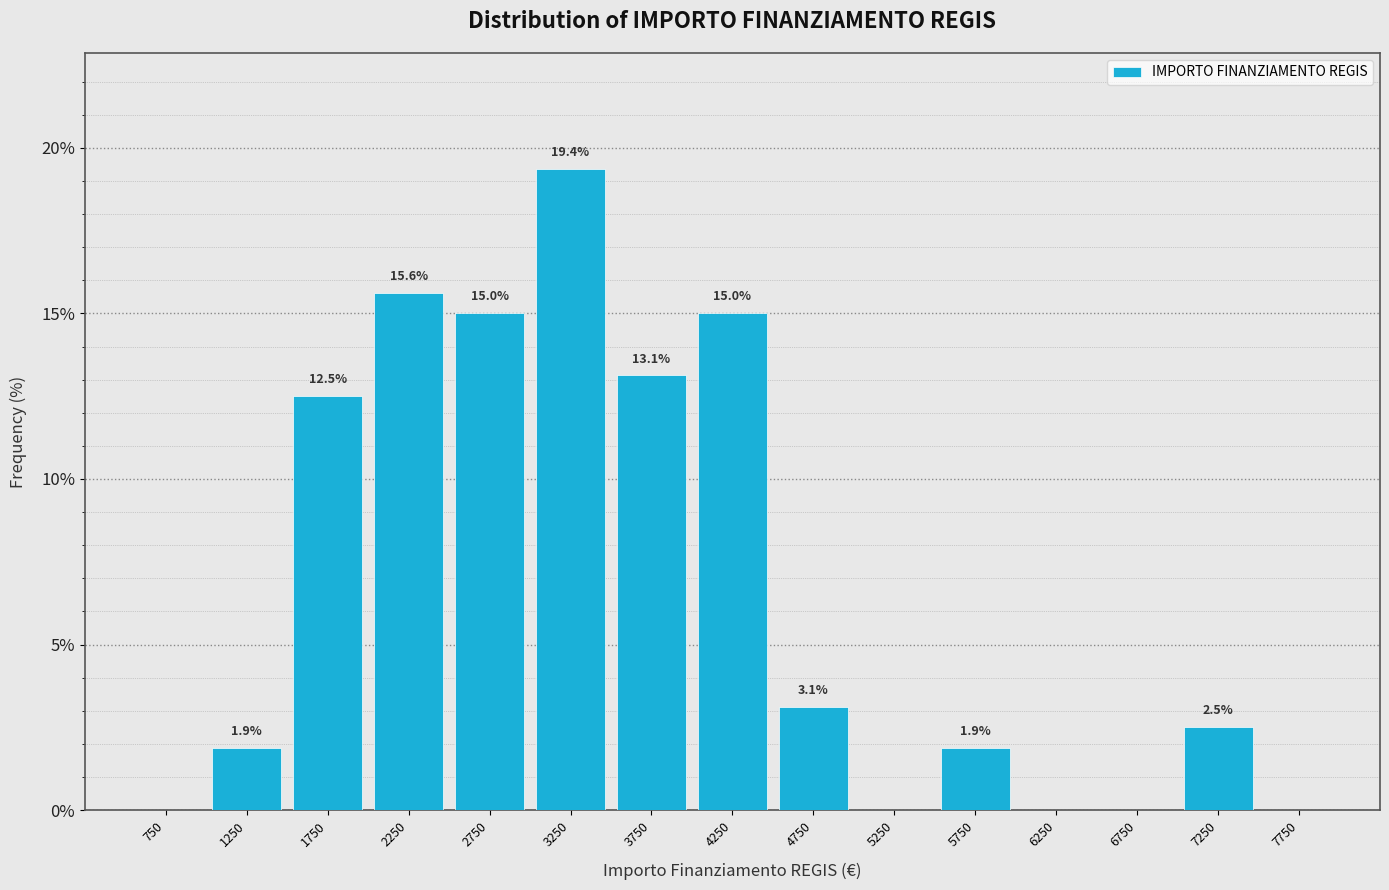

Over which range of the x-axis is the bar tallest?

3000 to 3500